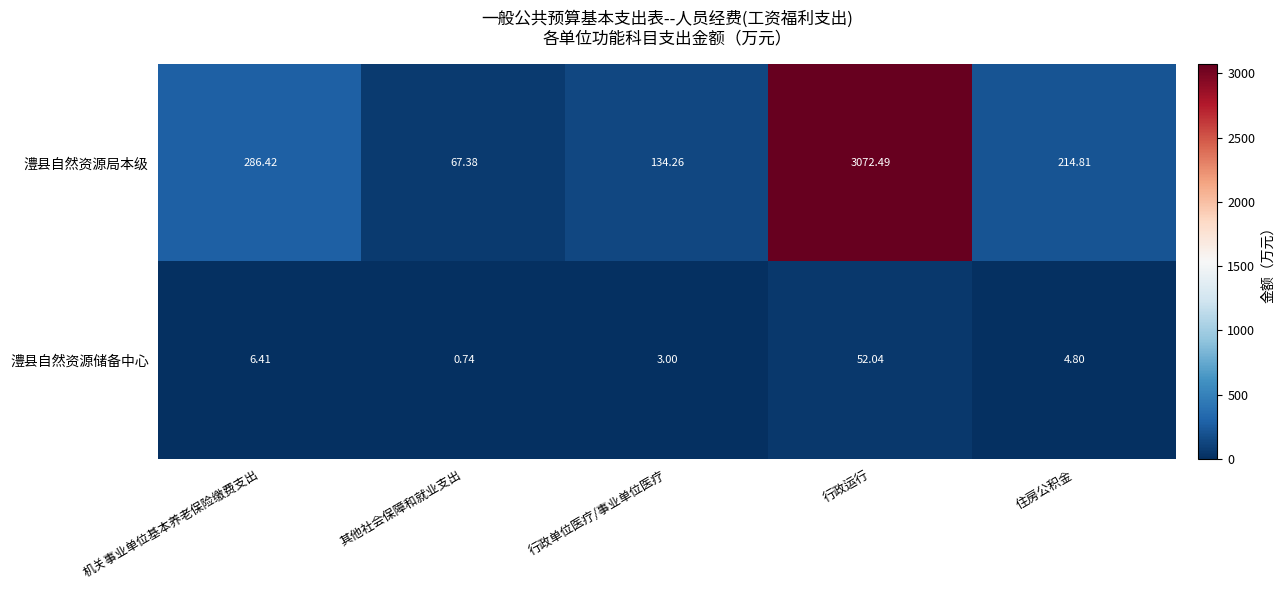

Which series has the largest range (max minus min)?

澧县自然资源局本级